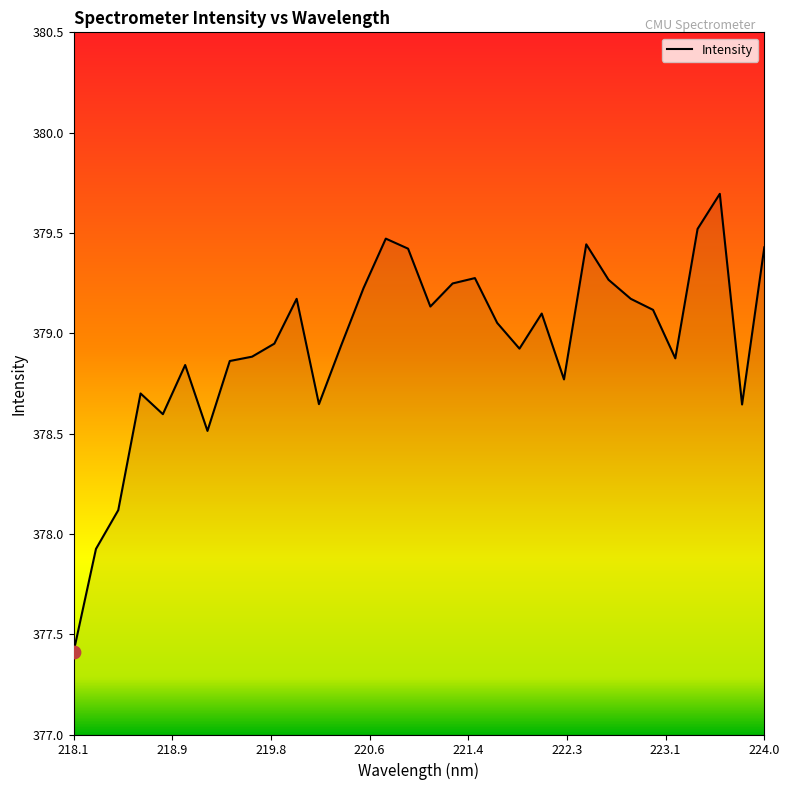

What is the minimum value shown in the chart?

377.4